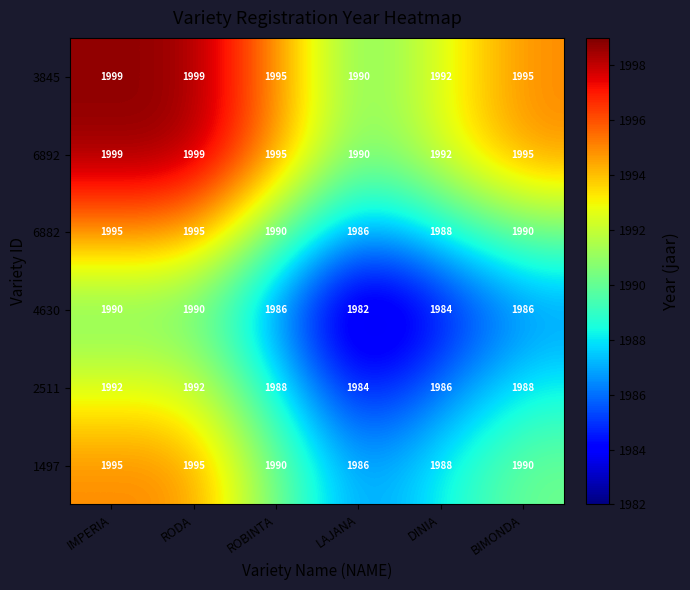

What is the spread (max minus min) of values at ROBINTA?

9